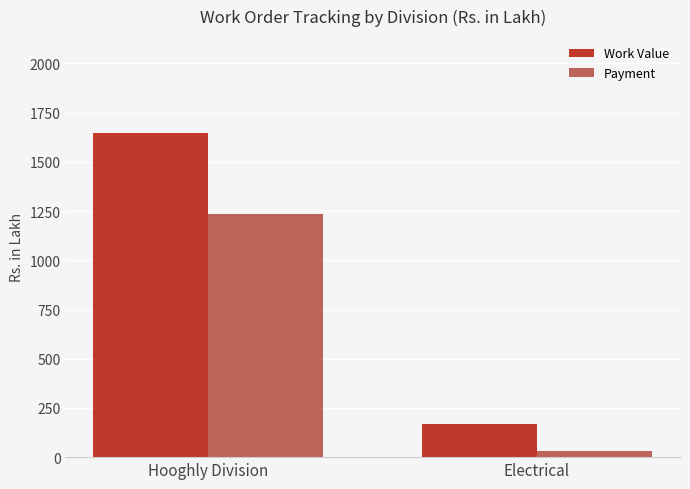

What is the approximate value of Payment at Hooghly Division?

1237.4